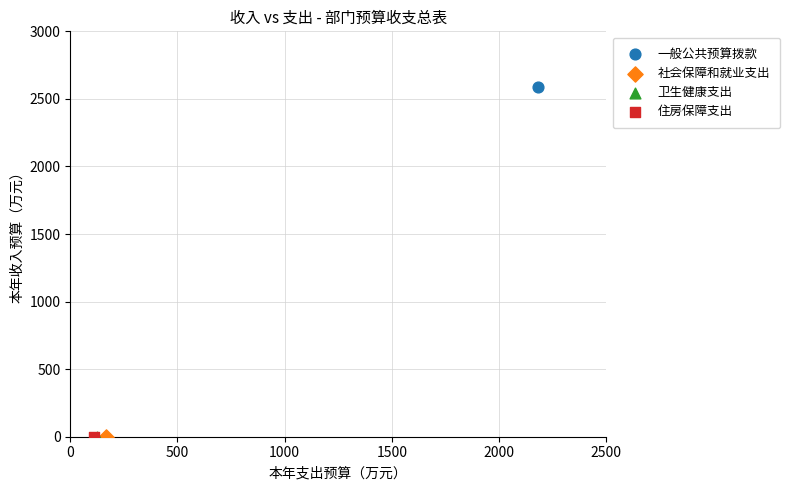

What are all the series names shown in the legend?

一般公共预算拨款, 社会保障和就业支出, 卫生健康支出, 住房保障支出